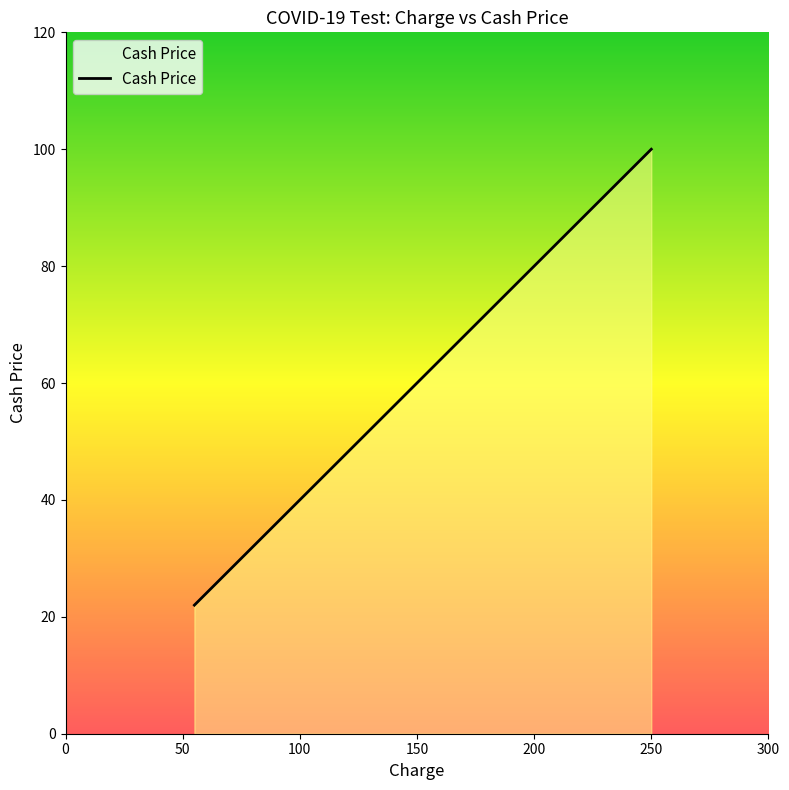

How many values are below 70?

1